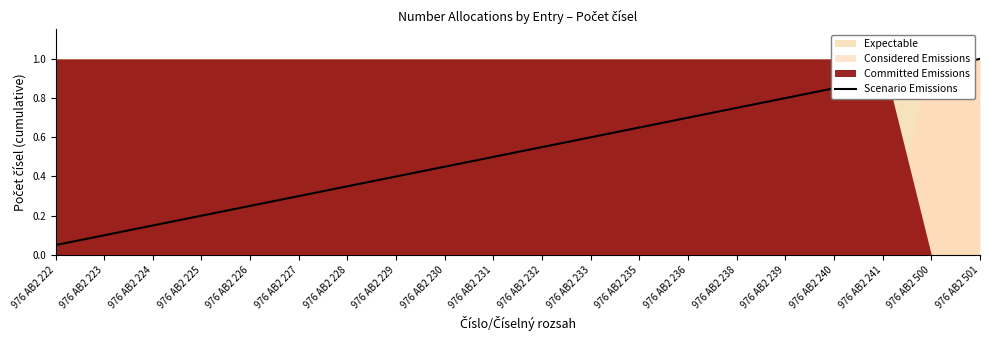

List the labels in order of value, largest first.

976 AB2 501, 976 AB2 500, 976 AB2 241, 976 AB2 240, 976 AB2 239, 976 AB2 238, 976 AB2 236, 976 AB2 235, 976 AB2 233, 976 AB2 232, 976 AB2 231, 976 AB2 230, 976 AB2 229, 976 AB2 228, 976 AB2 227, 976 AB2 226, 976 AB2 225, 976 AB2 224, 976 AB2 223, 976 AB2 222